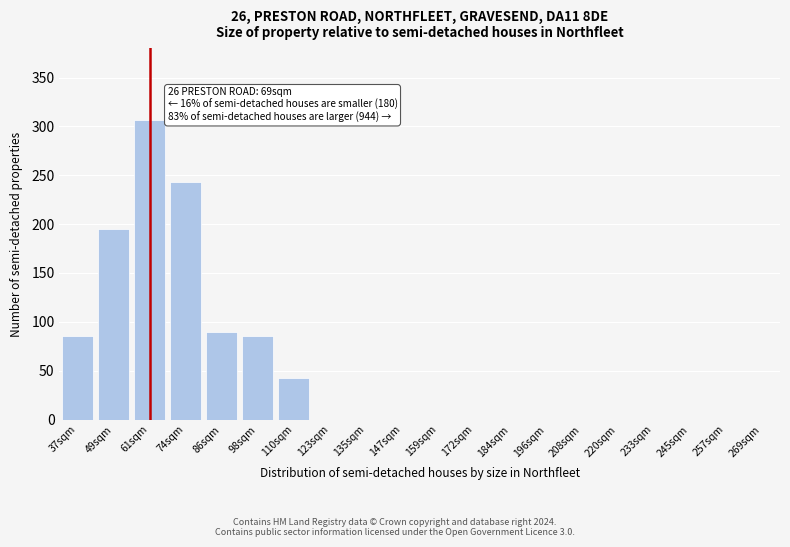

Reading left to right, what are all the values shown in this chart?

37sqm=85	49sqm=195	61sqm=307	74sqm=243	86sqm=90	98sqm=85	110sqm=43	123sqm=0	135sqm=0	147sqm=0	159sqm=0	172sqm=0	184sqm=0	196sqm=0	208sqm=0	220sqm=0	233sqm=0	245sqm=0	257sqm=0	269sqm=0